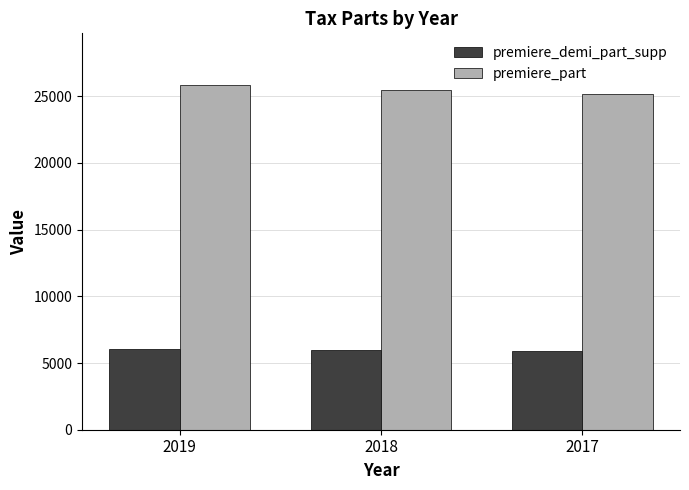

What is the approximate value of premiere_demi_part_supp at 2018?

5942